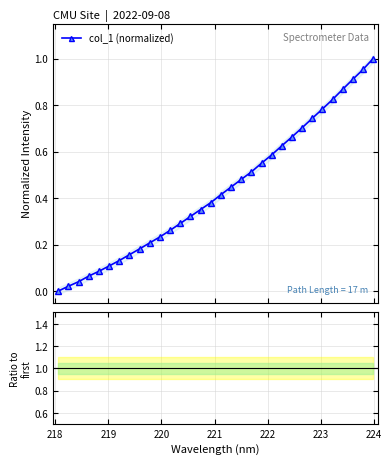

What is the difference between the maximum and minimum values in the col_1 (normalized) series?

1.0